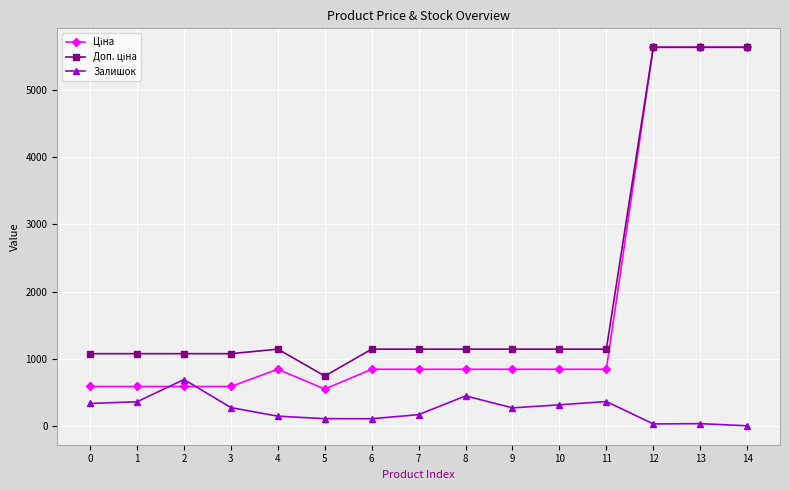

What is the difference between the maximum and minimum values in the Залишок series?

689.0